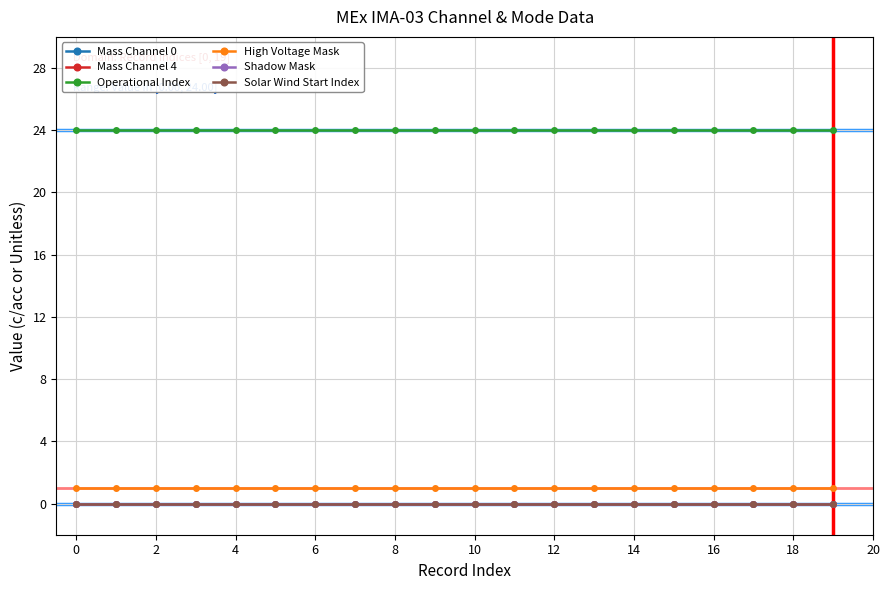

Does the chart have visible grid lines?

Yes